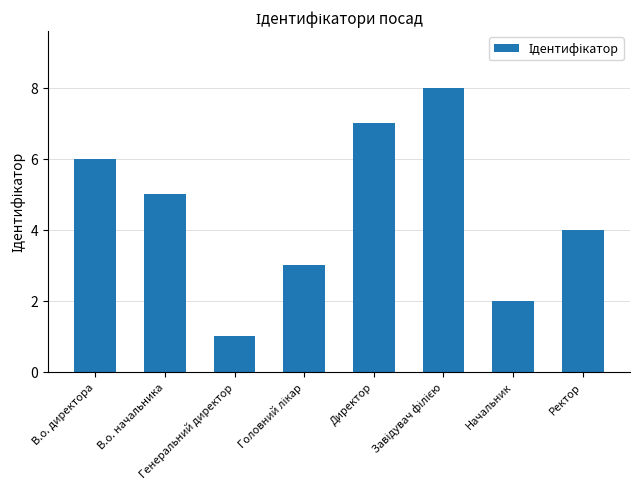

What is the label of the 1st bar from the left?

В.о. директора